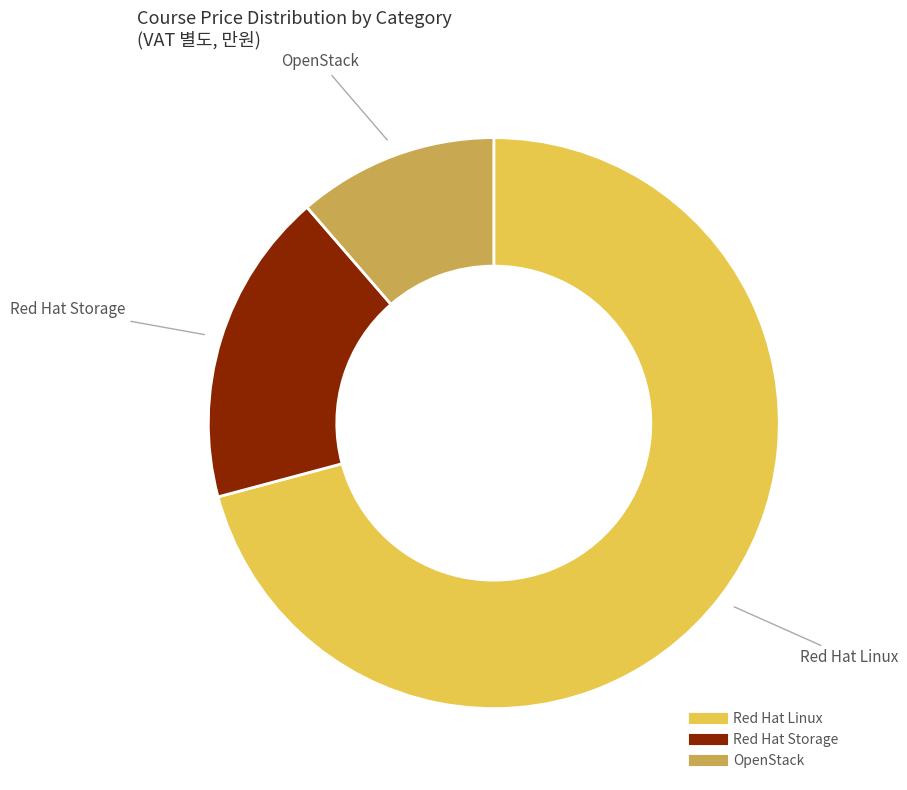

Is there a majority slice in this chart?

Yes